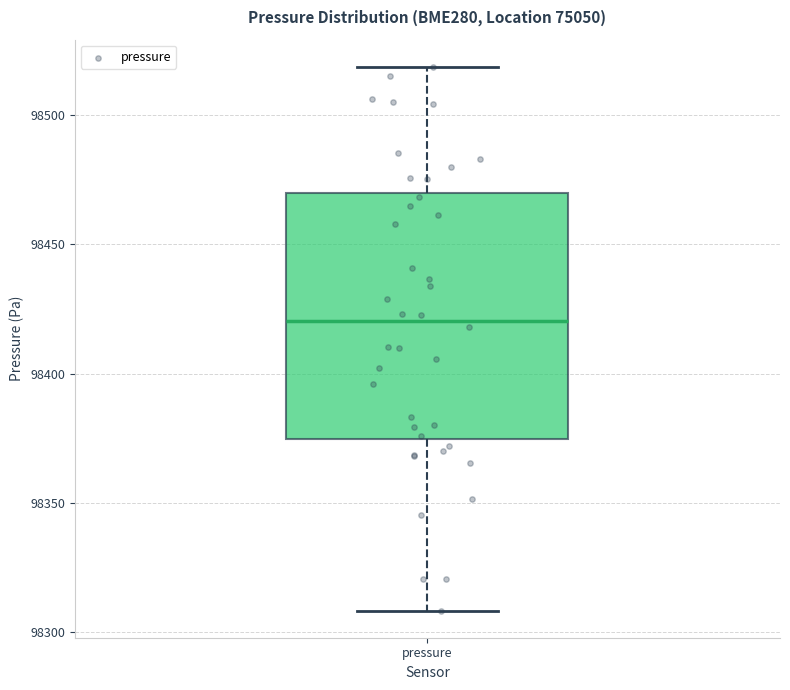

Read this box plot against the y-axis: the position of the median line, the range covered by the box, and the ends of both whiskers. The values are not printed on the chart, so give them approximately, as read against the axis.

median 98420, box 98375 to 98470, whiskers 98310 to 98520